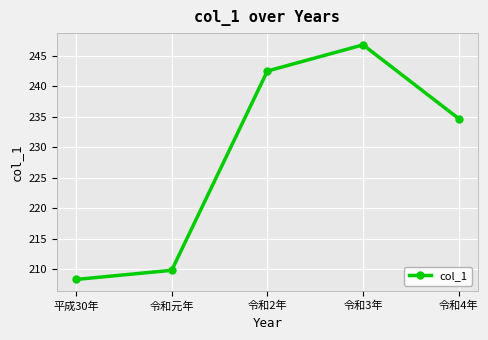

At which category does the chart reach its minimum across all series?

平成30年